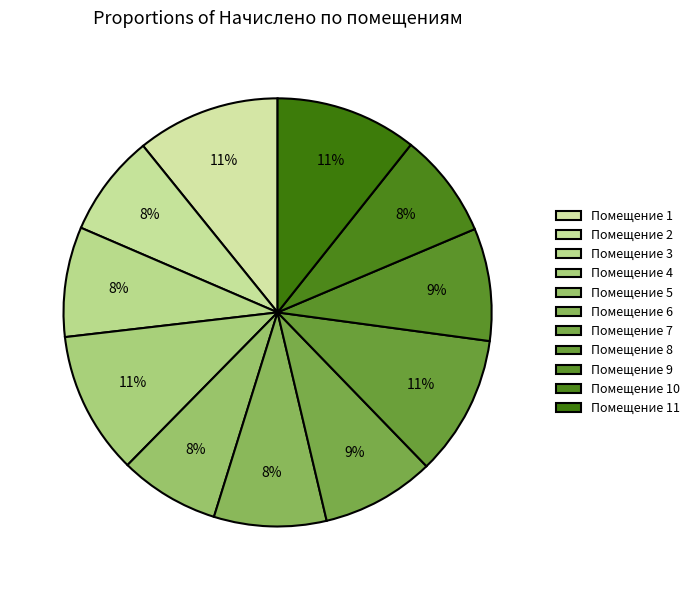

How many slices are in this pie chart?

11